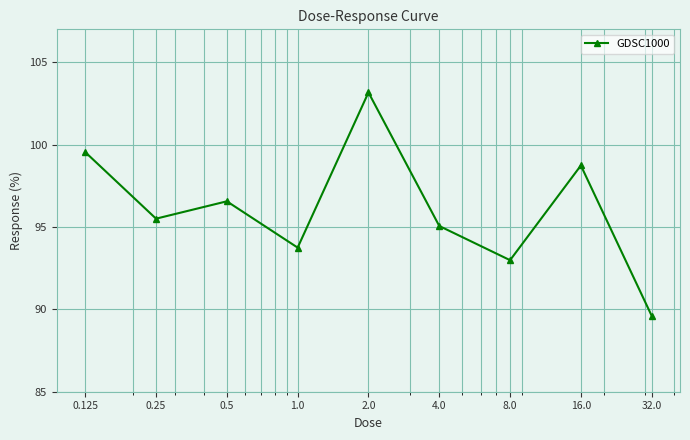

What is the greatest value displayed?

103.2